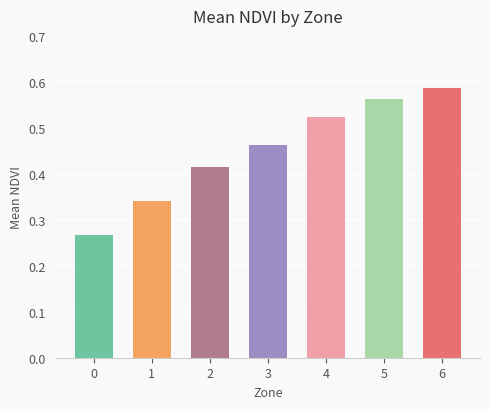

Are the bars grouped side by side (vs. stacked)?

No